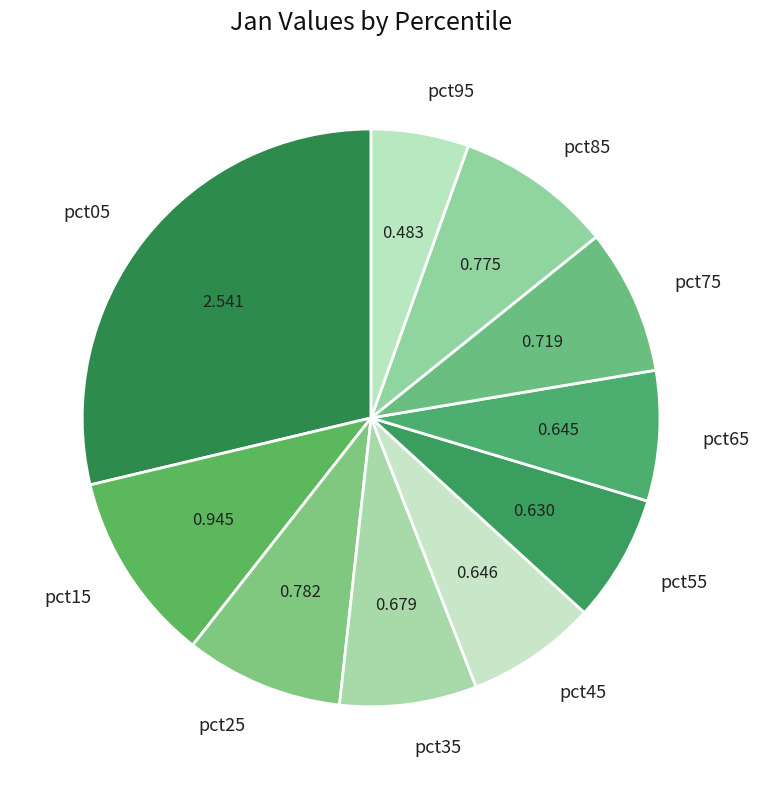

Is it true that pct65 is 7% of the pie?

True